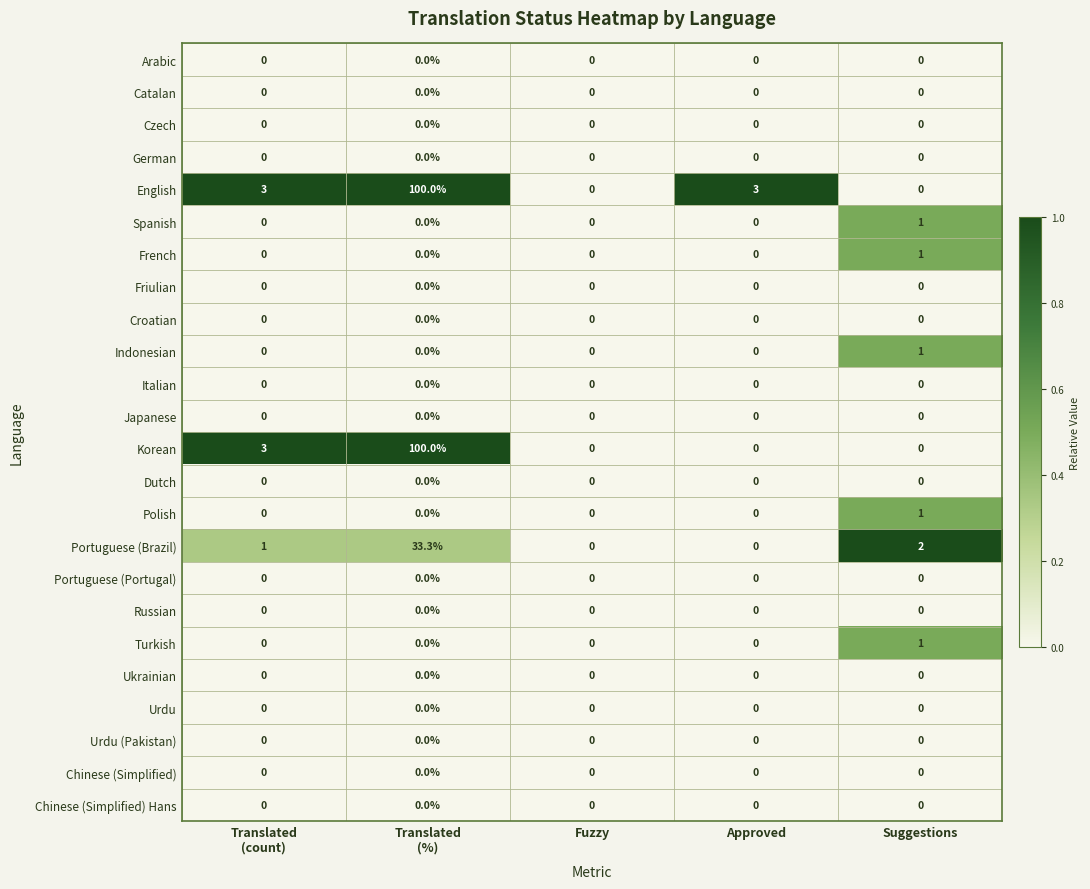

Is it true that English equals 1.9 at Approved?

False